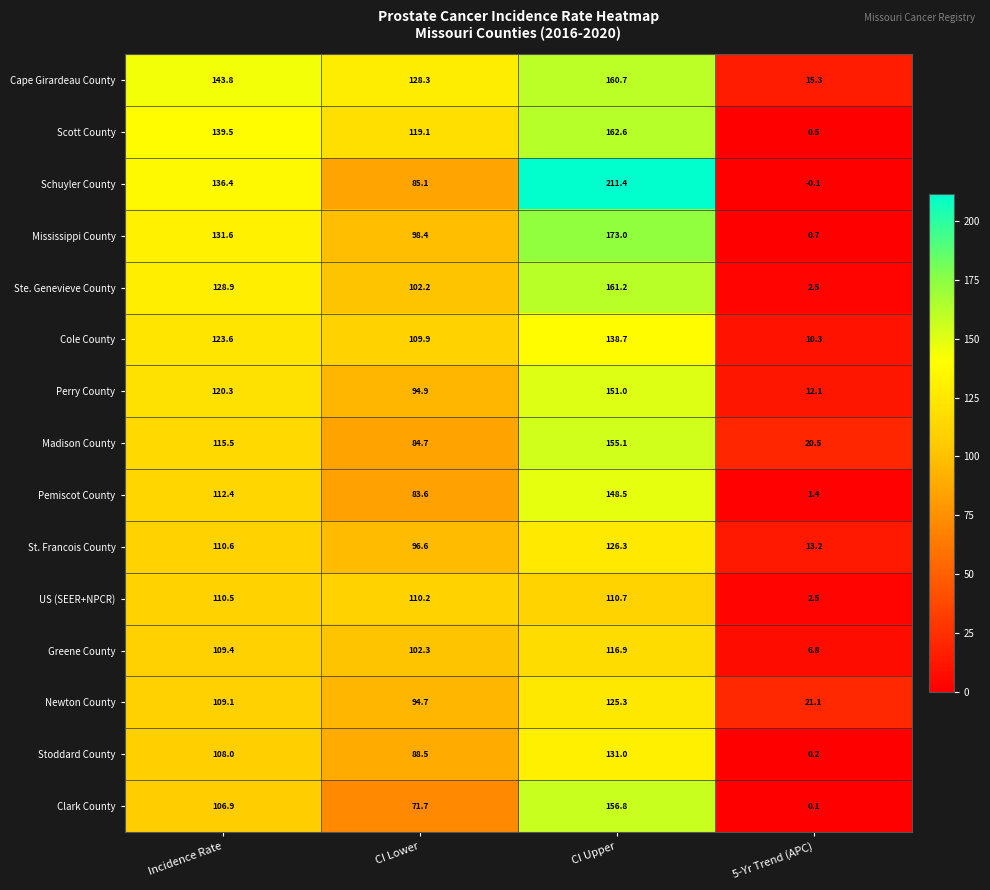

At how many categories does at least one series exceed 62?

3